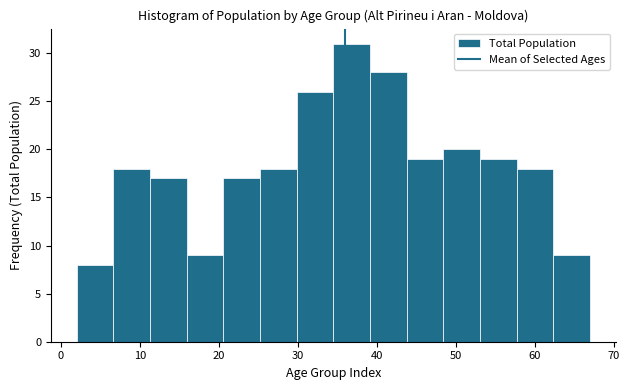

Reading left to right, transcribe this chart: for each bar, give the range it covers on the x-axis and its height. Neither the bar edges nor the heights are printed on the chart, so give them approximately, as read against the axes.

2 to 7: 8
7 to 11: 18
11 to 16: 17
16 to 21: 9
21 to 25: 17
25 to 30: 18
30 to 35: 26
35 to 39: 31
39 to 44: 28
44 to 48: 19
48 to 53: 20
53 to 58: 19
58 to 62: 18
62 to 67: 9